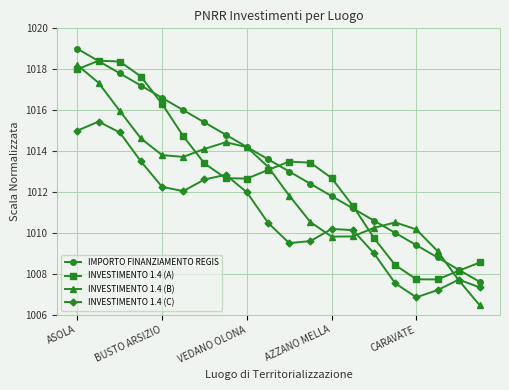

True or false: INVESTIMENTO 1.4 (C) has more than 1 interior local peaks.

True